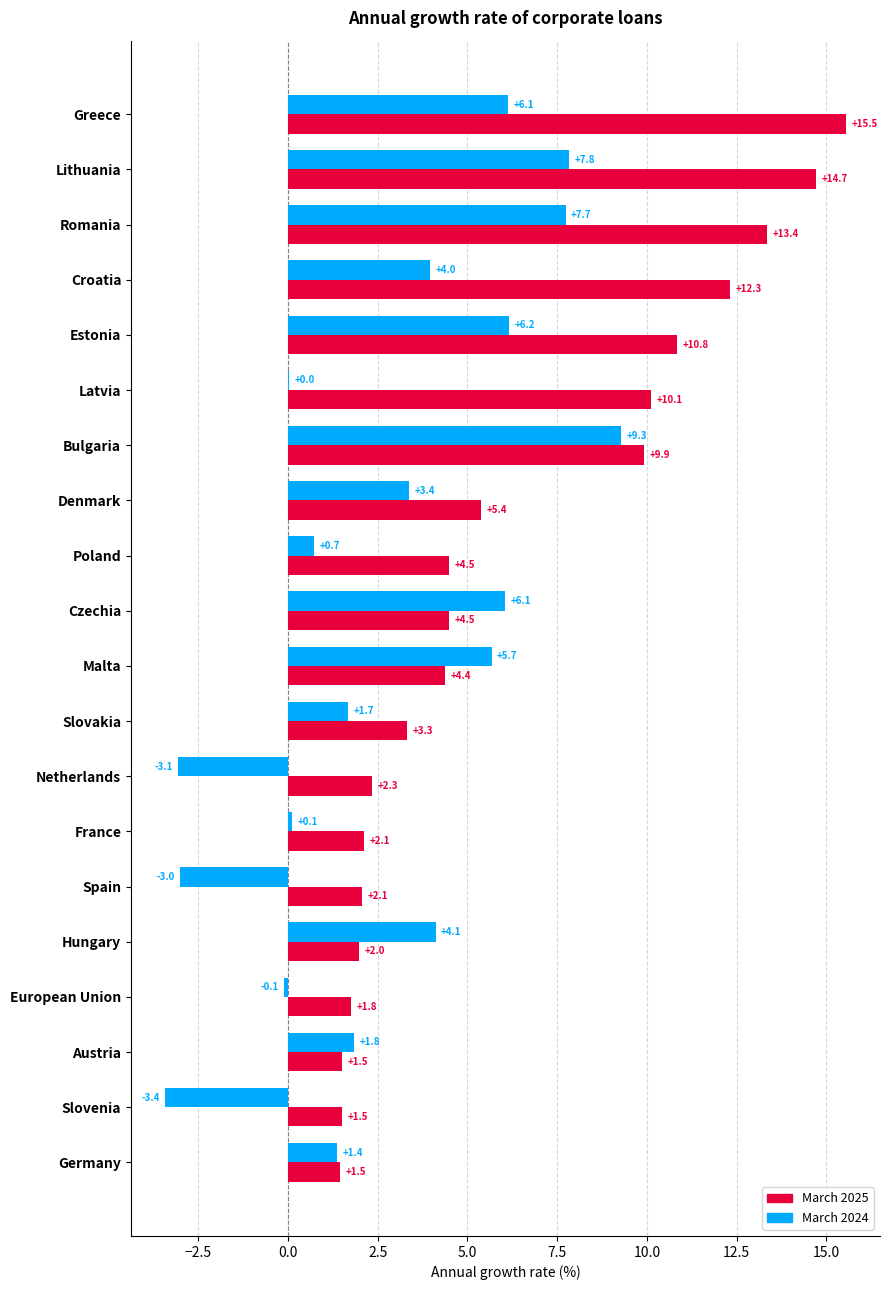

What is the greatest value displayed?

15.5